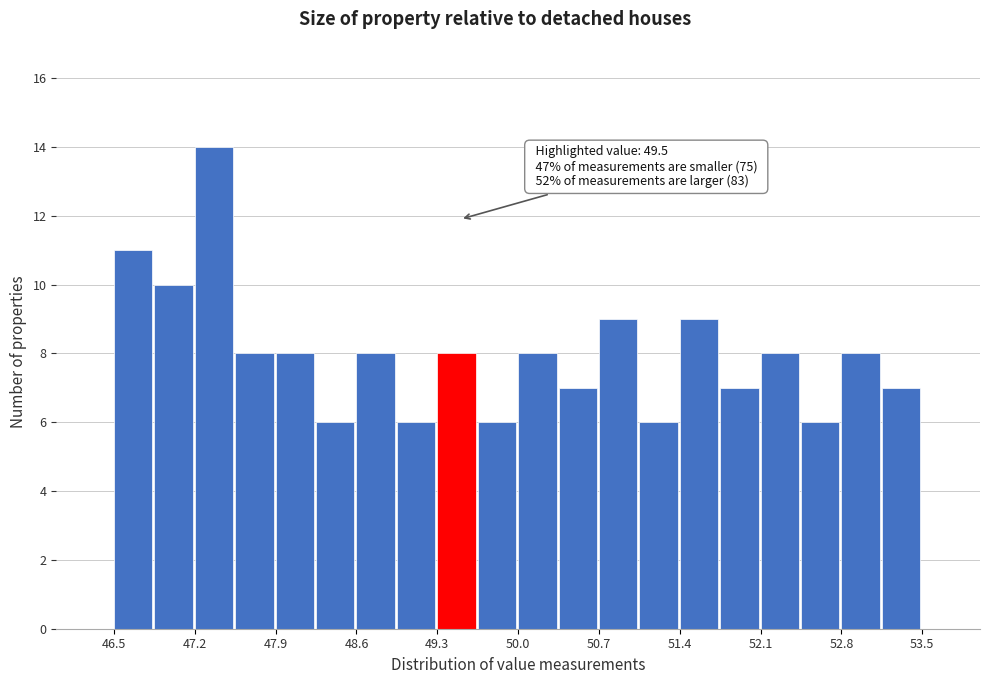

Around what value on the x-axis is the tallest bar? Give the approximate position of its centre, as read against the axis.

47.4